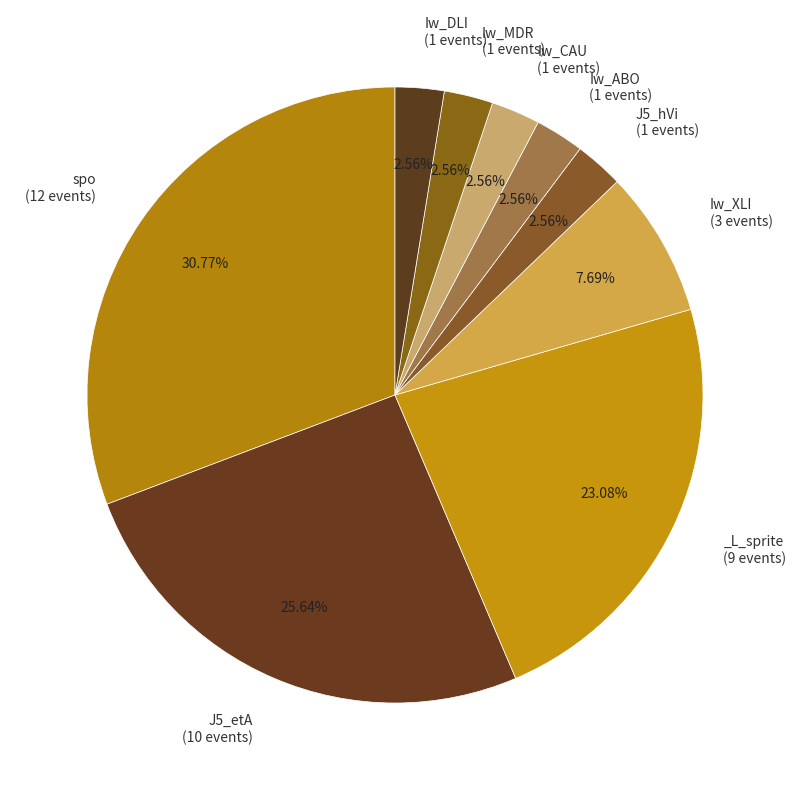

What is the largest slice in the pie chart?

spo